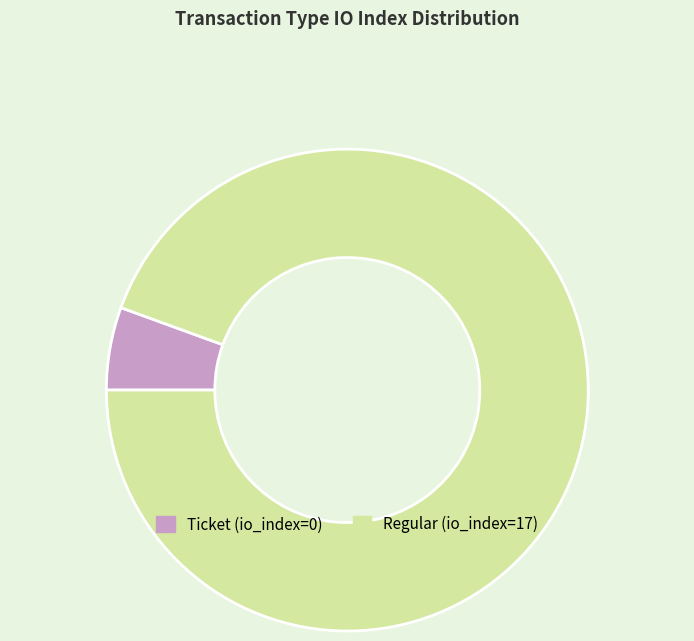

Rank the categories by value from lowest to highest.

Ticket, Regular